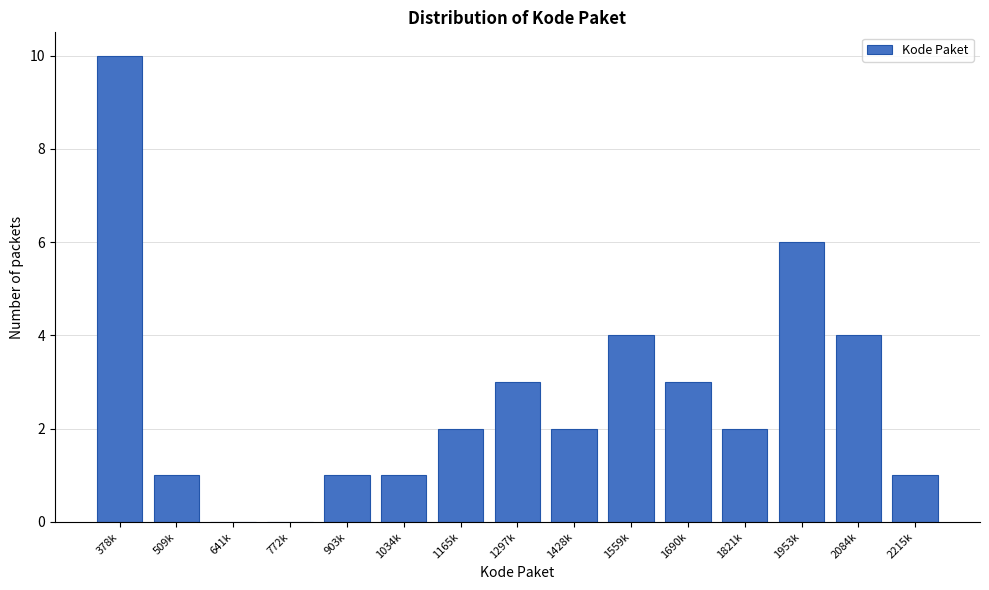

Reading left to right, what are all the values shown in this chart?

378k=10	509k=1	641k=0	772k=0	903k=1	1034k=1	1165k=2	1297k=3	1428k=2	1559k=4	1690k=3	1821k=2	1953k=6	2084k=4	2215k=1